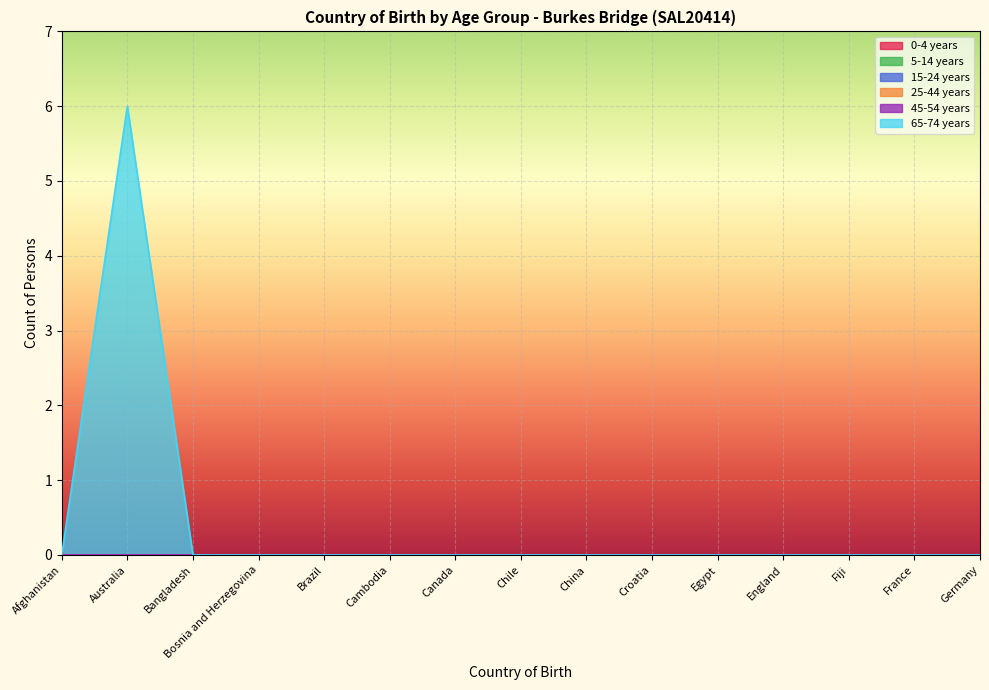

What is the label of the 9th point from the right?

Canada